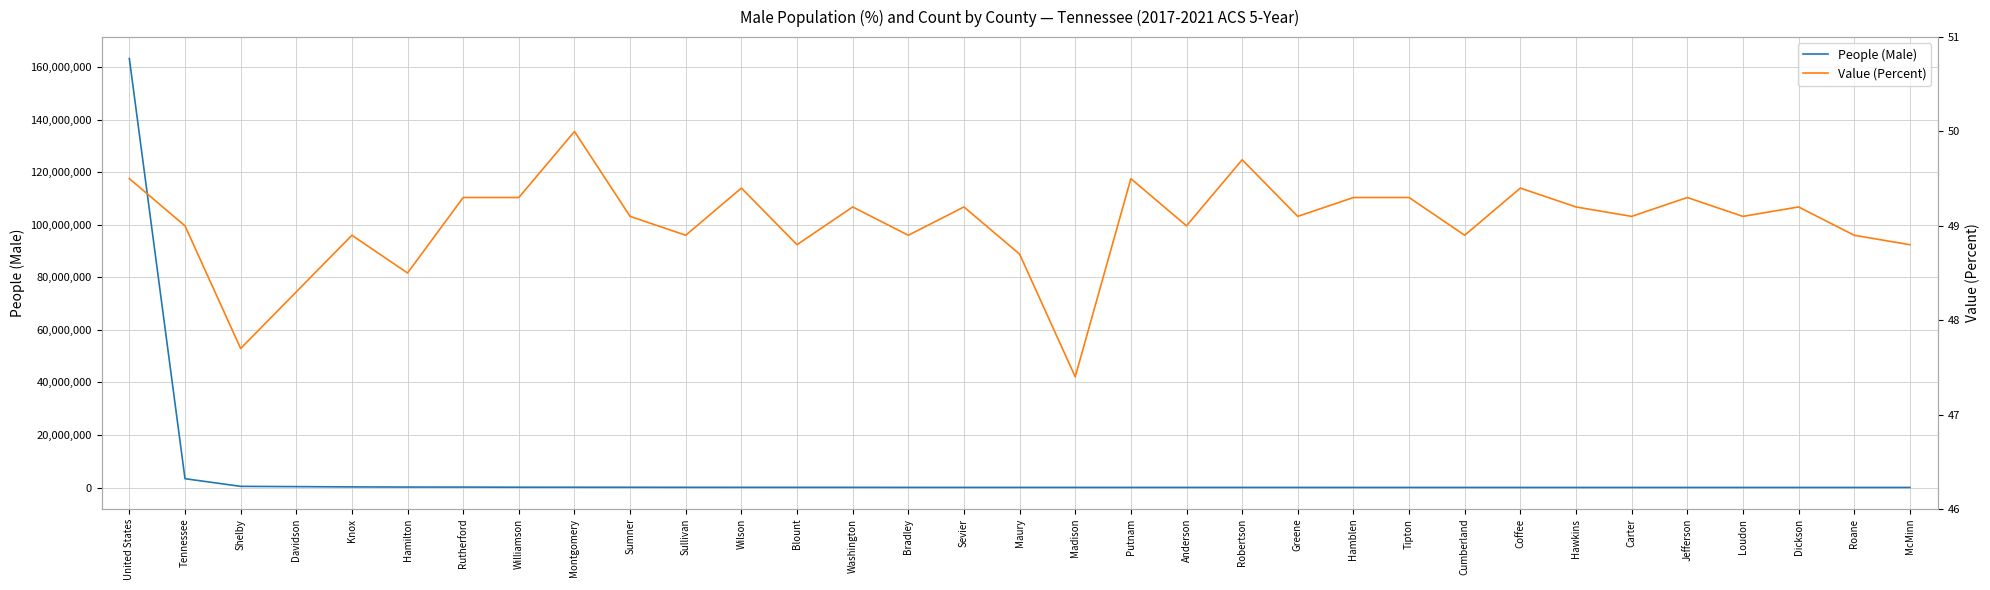

True or false: People (Male) and Value (Percent) intersect in this chart.

False